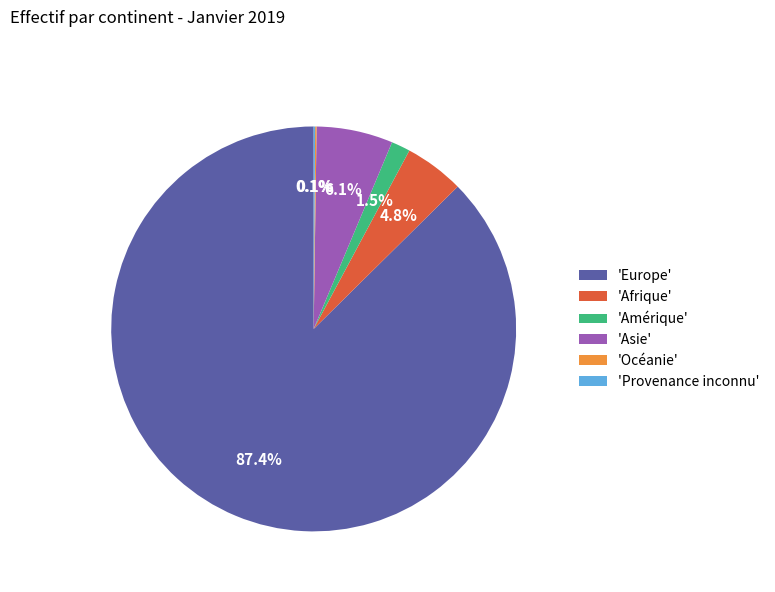

Approximately how many times larger is the value at 'Afrique' compared to 'Amérique'?

3.2